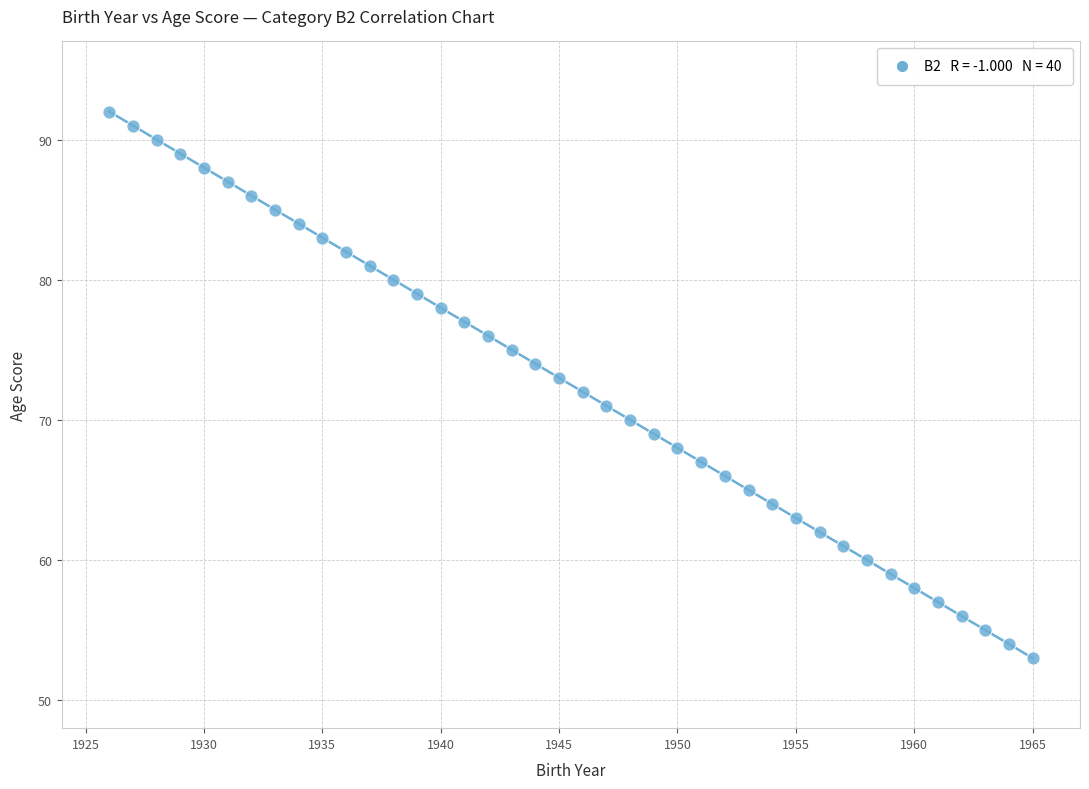

What is the range of Y values (max minus min)?

39